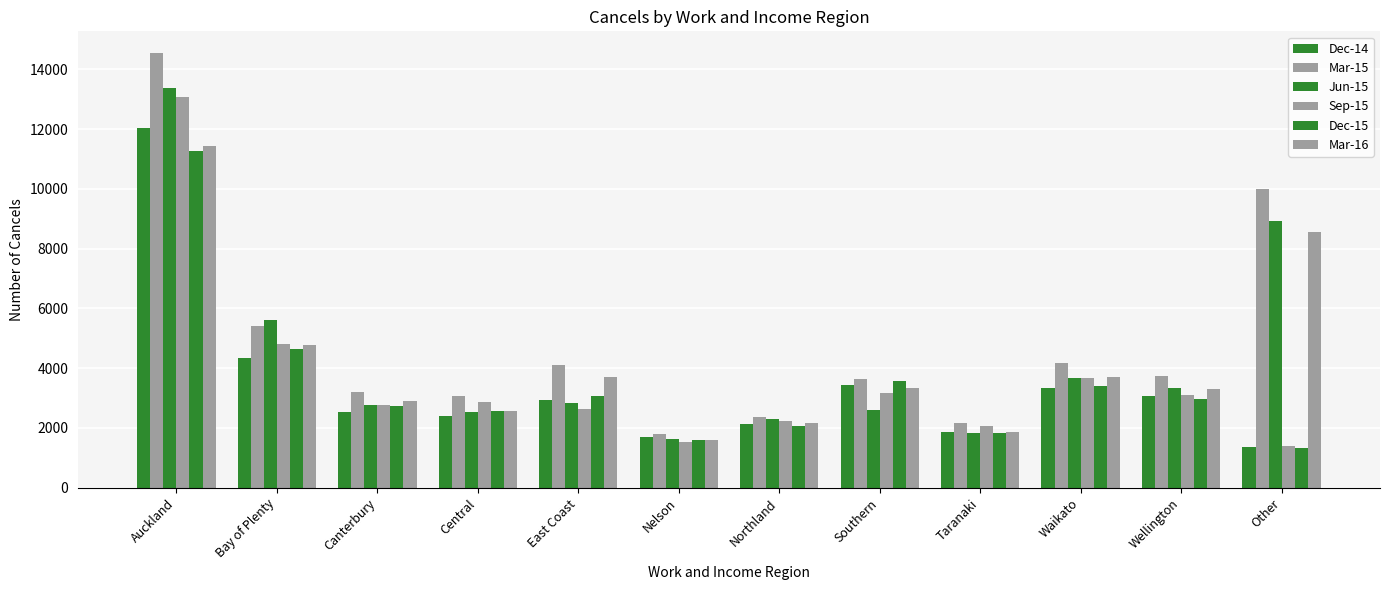

Reading left to right, extract all data points from this chart.

Dec-14: 12039	4348	2544	2415	2934	1710	2133	3434	1869	3335	3073	1376
Mar-15: 14540	5405	3219	3077	4107	1797	2378	3655	2160	4180	3749	9998
Jun-15: 13387	5626	2780	2523	2852	1644	2313	2597	1830	3663	3338	8937
Sep-15: 13067	4825	2780	2865	2649	1526	2232	3178	2077	3662	3106	1402
Dec-15: 11251	4657	2749	2554	3069	1599	2069	3568	1828	3420	2957	1338
Mar-16: 11431	4778	2887	2584	3704	1592	2172	3323	1872	3706	3309	8549